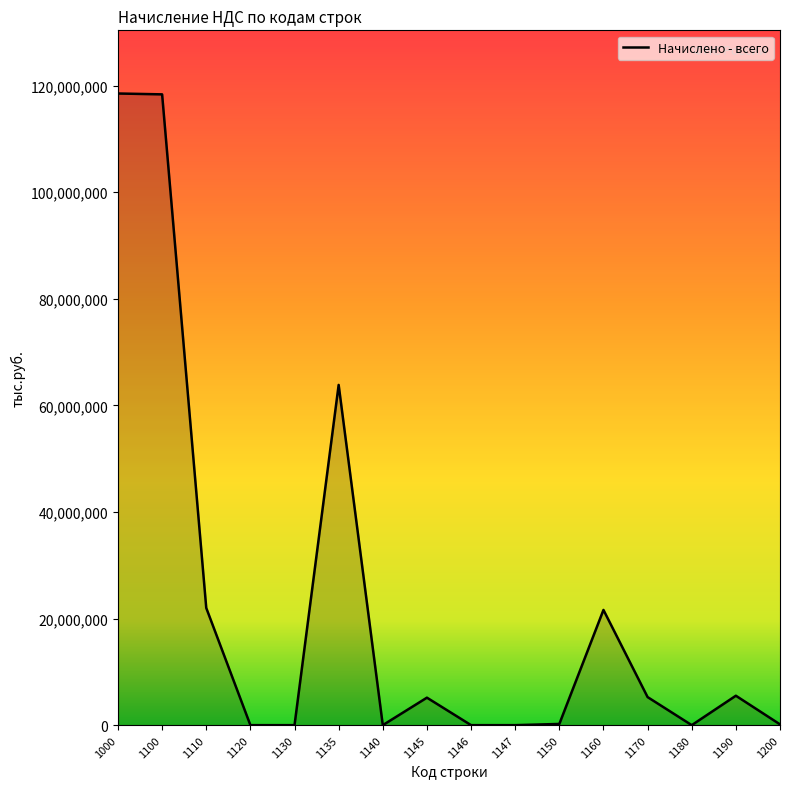

The value at 1110 is 31326293. True or false?

False